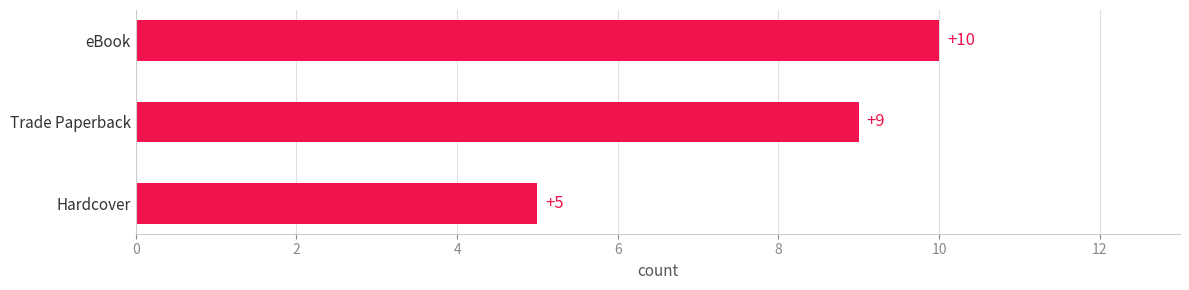

Reading bottom to top, extract all data points from this chart.

5	9	10